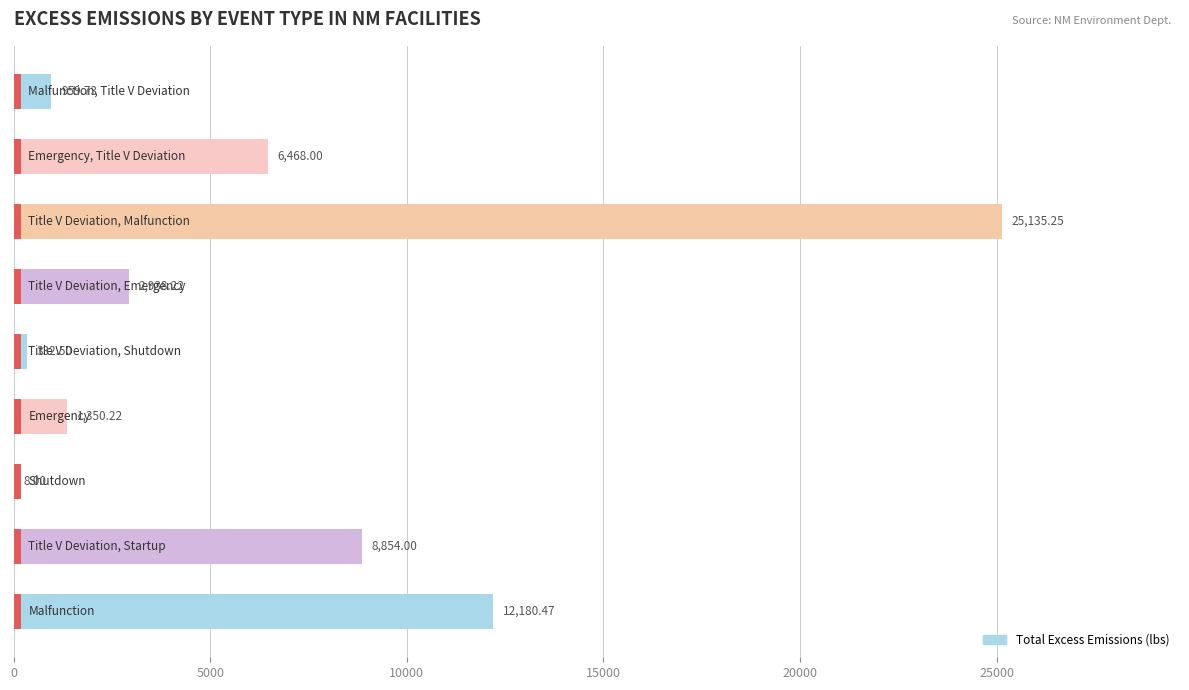

How many values are below 2938?

4